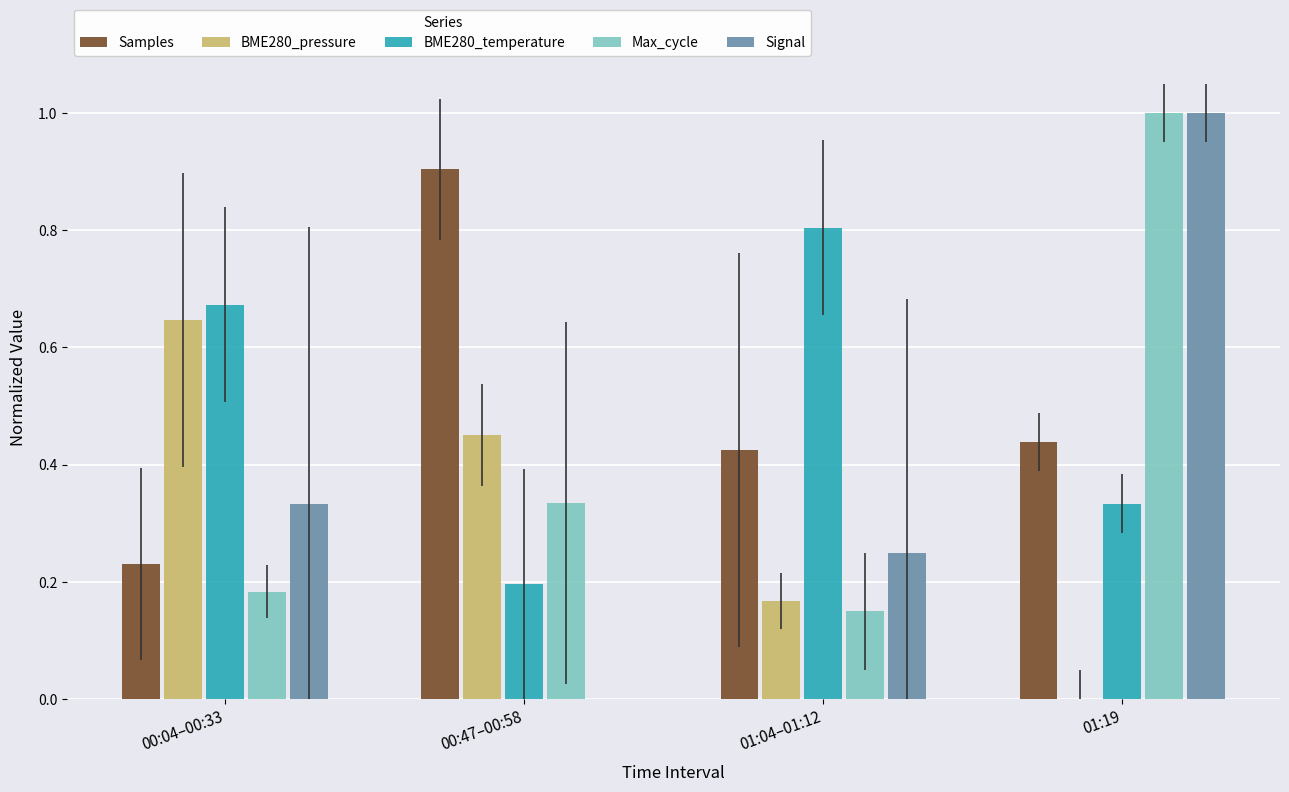

What is the total value across all series at 00:04–00:33?

2.1